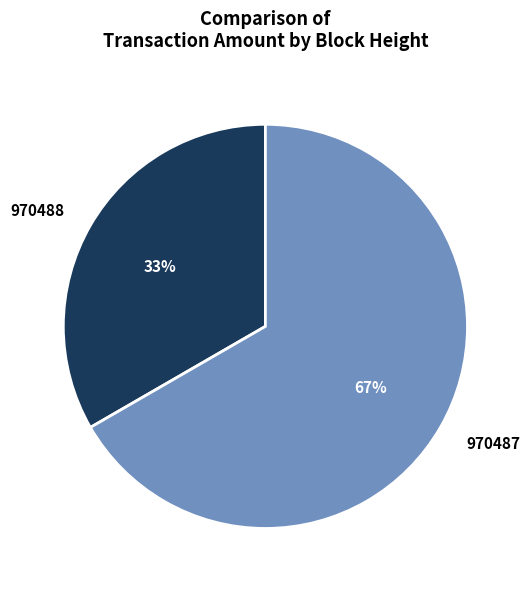

Which category accounts for the majority?

970487